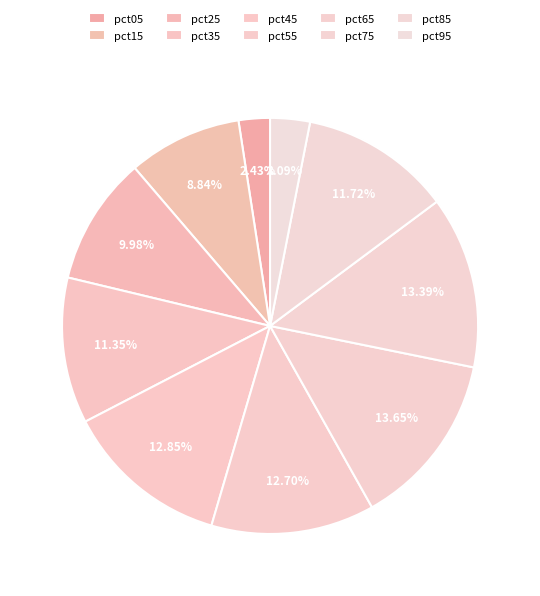

To the nearest percent, what is the difference between the pct95 and pct85 slice percentages?

9%